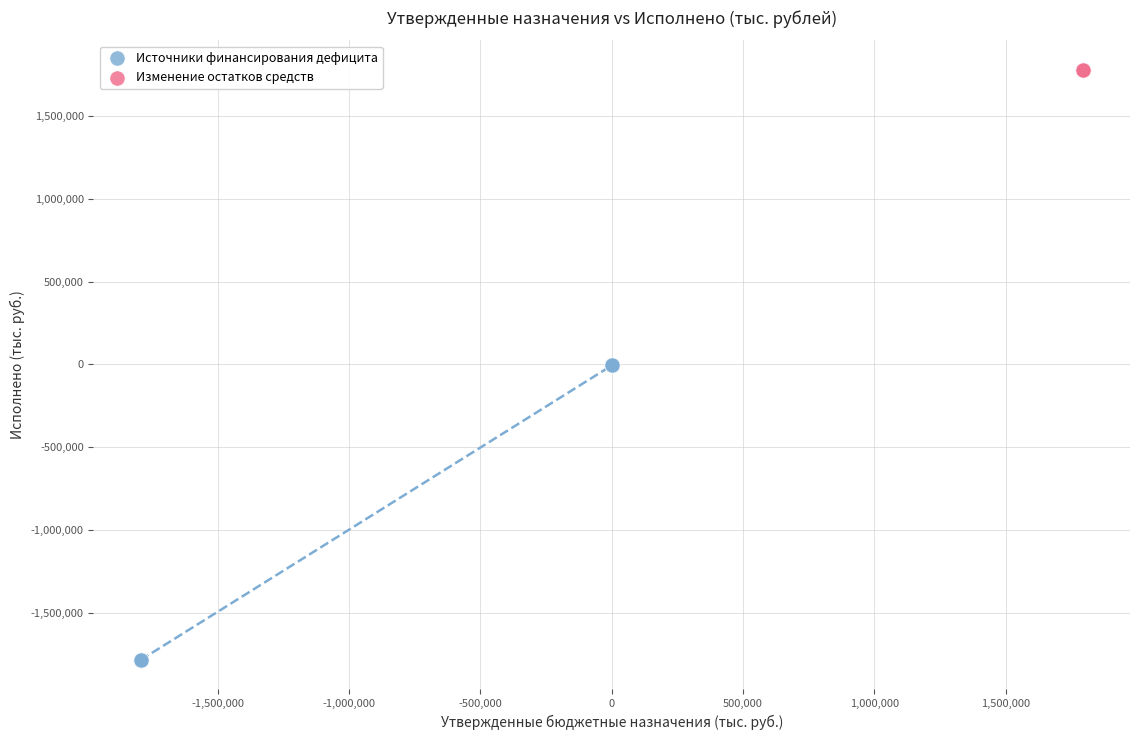

Which series contains the highest Y value?

Изменение остатков средств